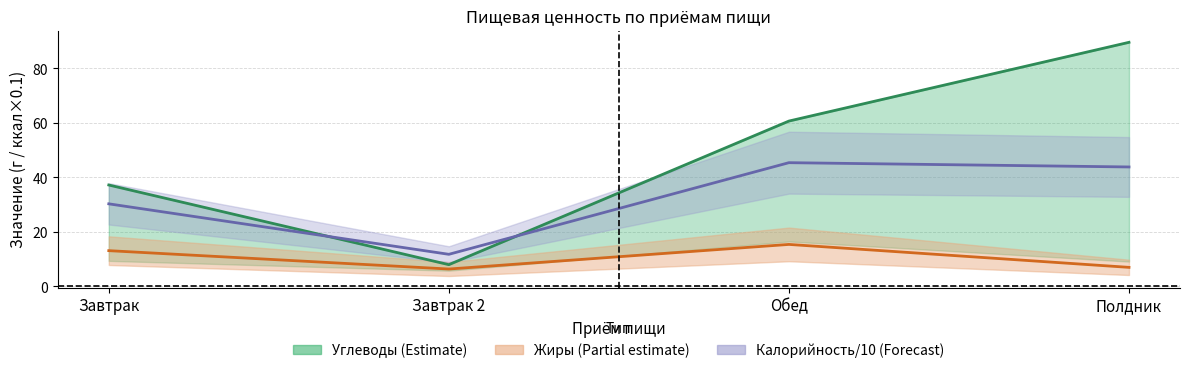

Which label corresponds to the largest value in the chart?

Полдник